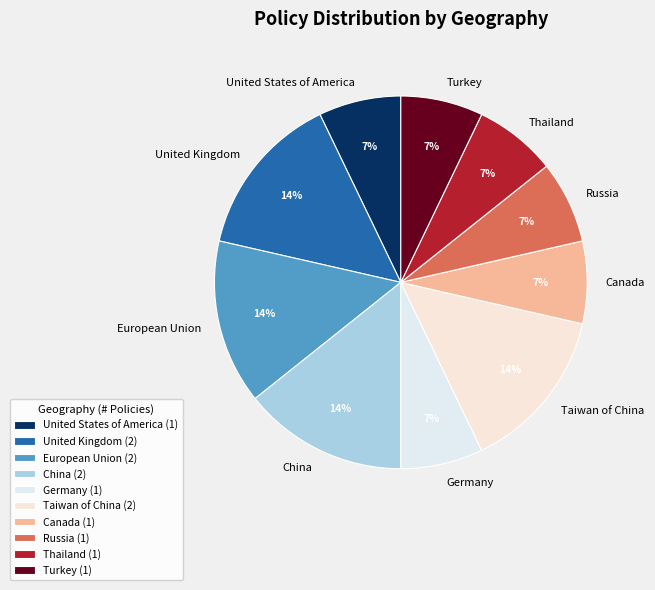

Count the number of slices in the pie.

10